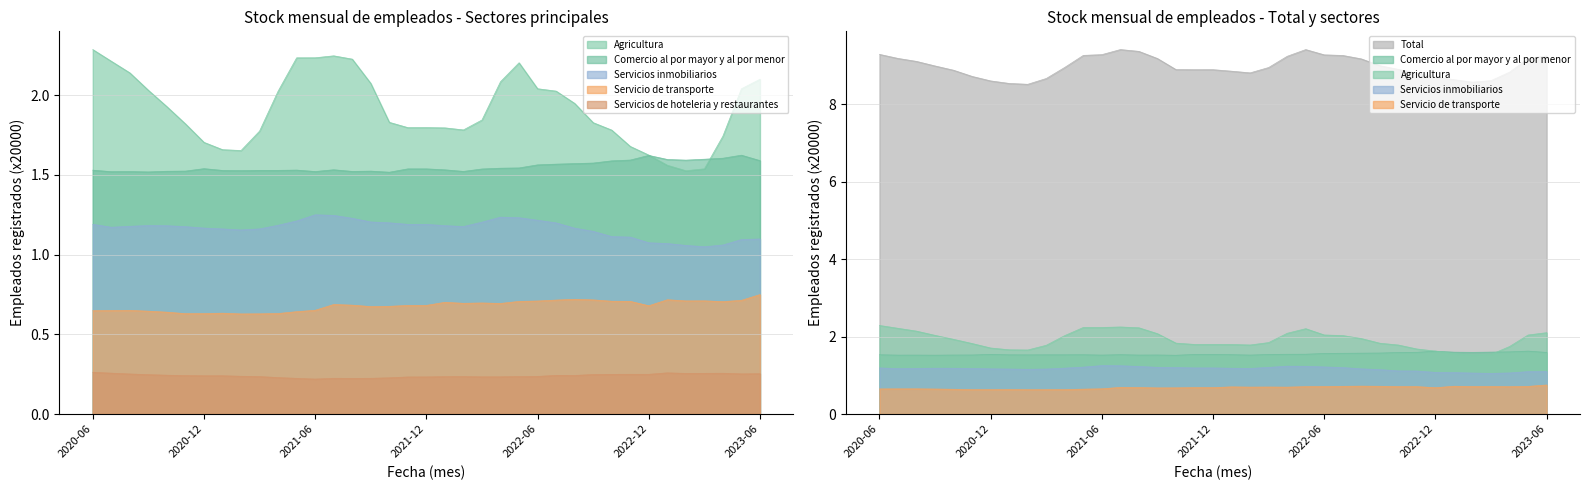

What is the sum of all Servicios de hoteleria y restaurantes values?

8.9